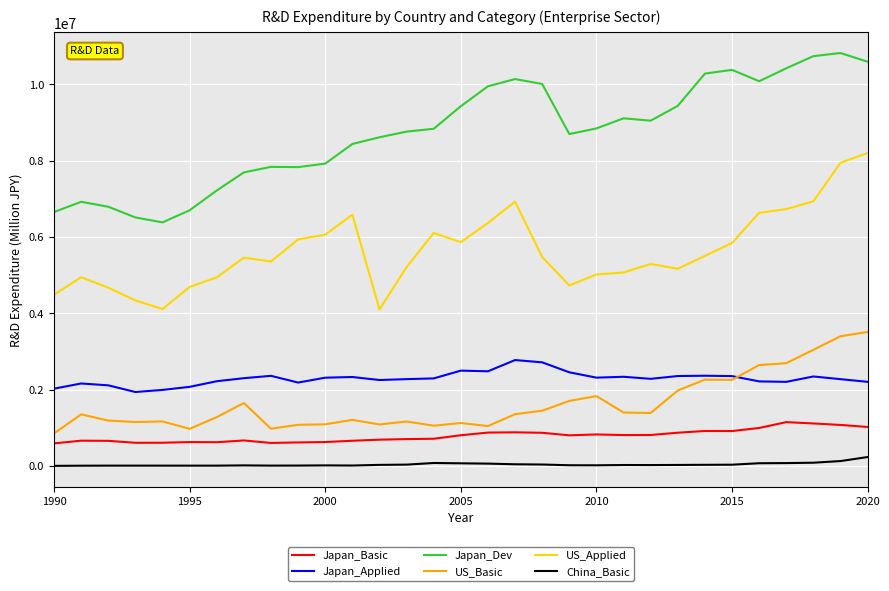

What is the maximum value for China_Basic?

231265